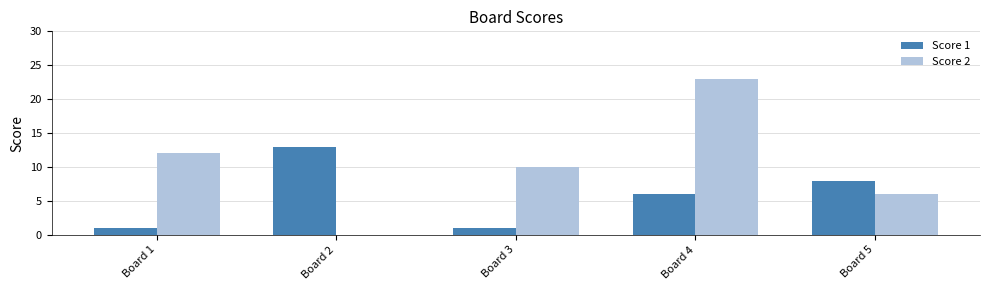

What is the greatest value displayed?

23